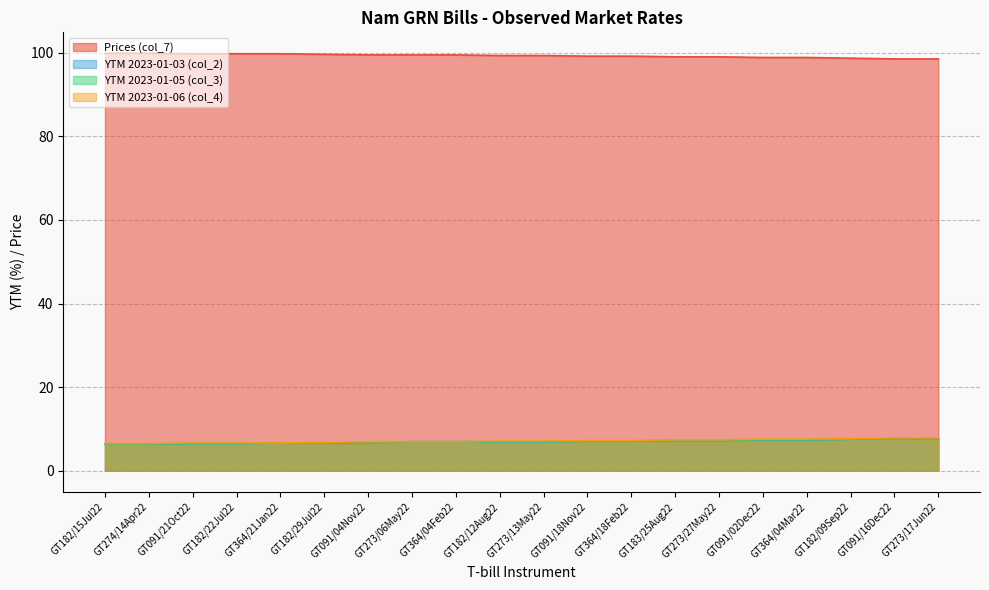

Reading left to right, list all the values displayed in this chart.

Prices (col_7): 99.9	99.9	99.7	99.7	99.7	99.6	99.5	99.5	99.5	99.3	99.3	99.2	99.2	99.0	99.0	98.9	98.9	98.7	98.5	98.5
YTM 2023-01-03 (col_2): 6.4	6.4	6.5	6.5	6.7	6.7	6.7	7.0	7.0	7.0	7.0	7.1	7.1	7.3	7.3	7.4	7.4	7.6	7.6	7.7
YTM 2023-01-05 (col_3): 6.4	6.4	6.5	6.5	6.7	6.7	6.7	7.0	7.0	7.0	7.0	7.1	7.1	7.3	7.3	7.4	7.4	7.6	7.6	7.7
YTM 2023-01-06 (col_4): 6.5	6.5	6.7	6.7	6.7	6.8	7.0	7.0	7.0	7.1	7.1	7.3	7.3	7.4	7.4	7.6	7.6	7.7	7.9	7.9